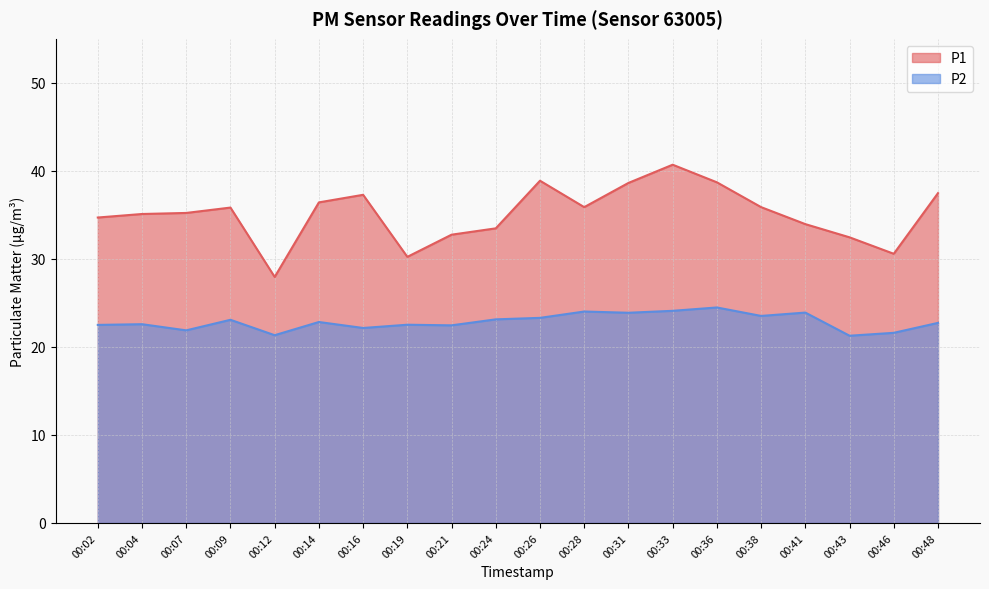

What is the sum of all P1 values?

702.1